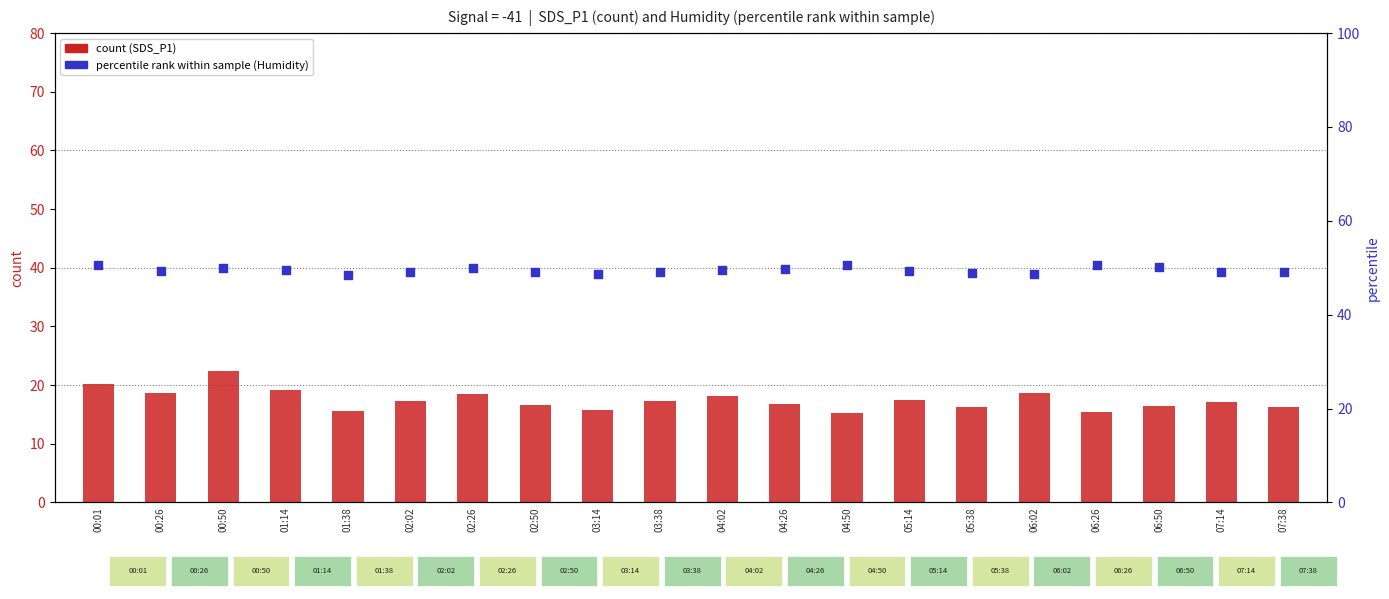

What are all the series names shown in the legend?

count (SDS_P1), percentile rank within sample (Humidity)